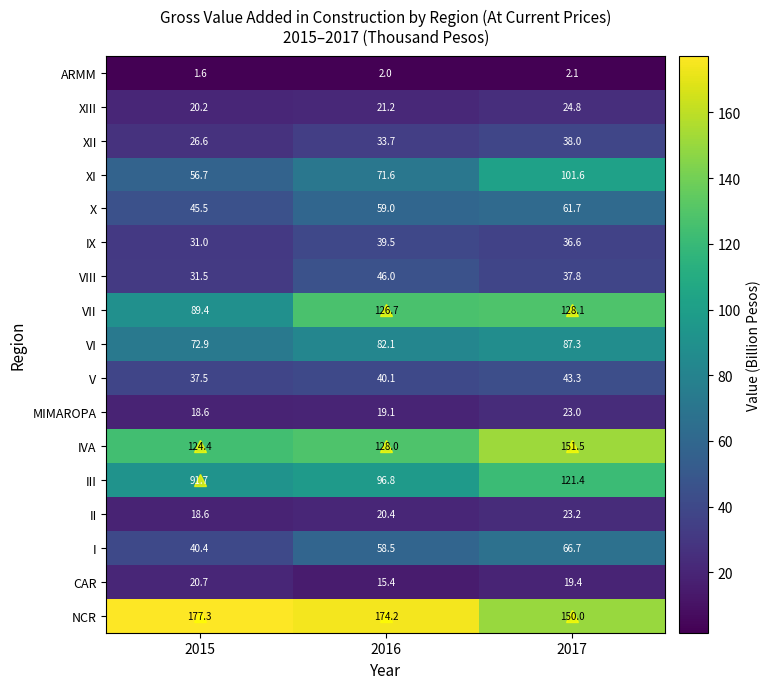

What is the highest value of the VI series?

87.3